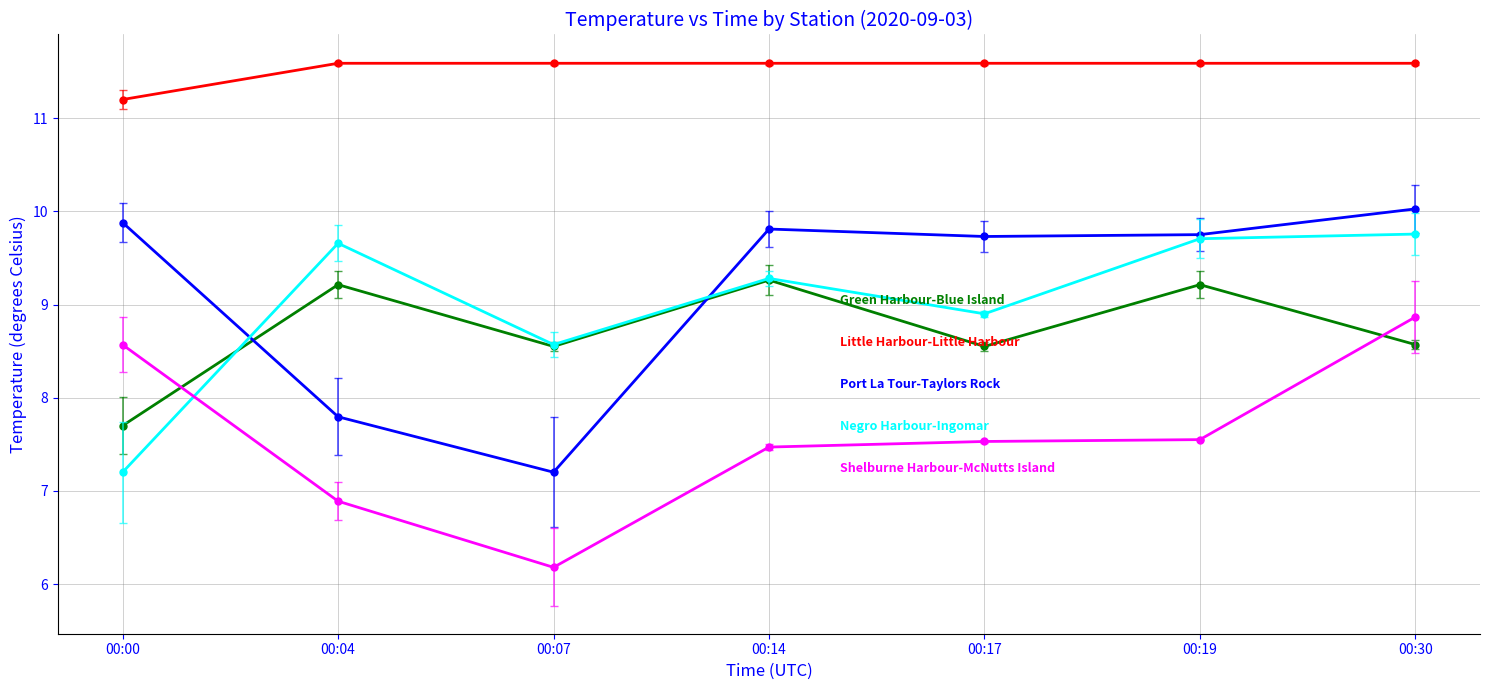

What is the spread (max minus min) of values at 00:17?

4.1